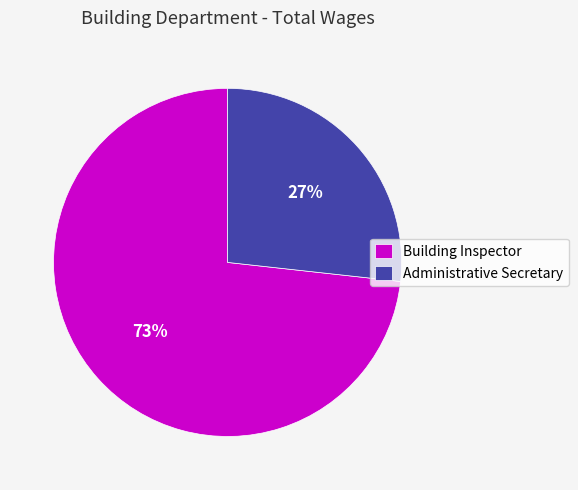

Rank the categories by value from lowest to highest.

Administrative Secretary, Building Inspector